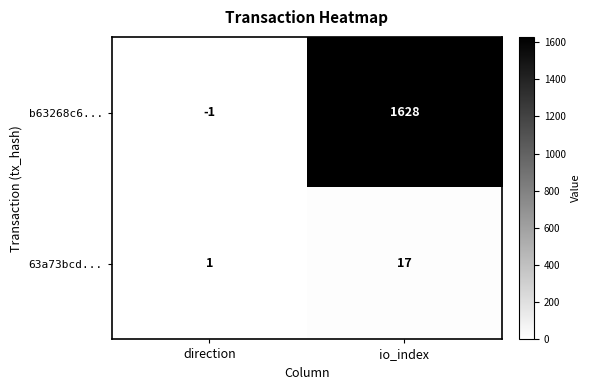

The b63268c6... series shows -1 at direction. True or false?

True